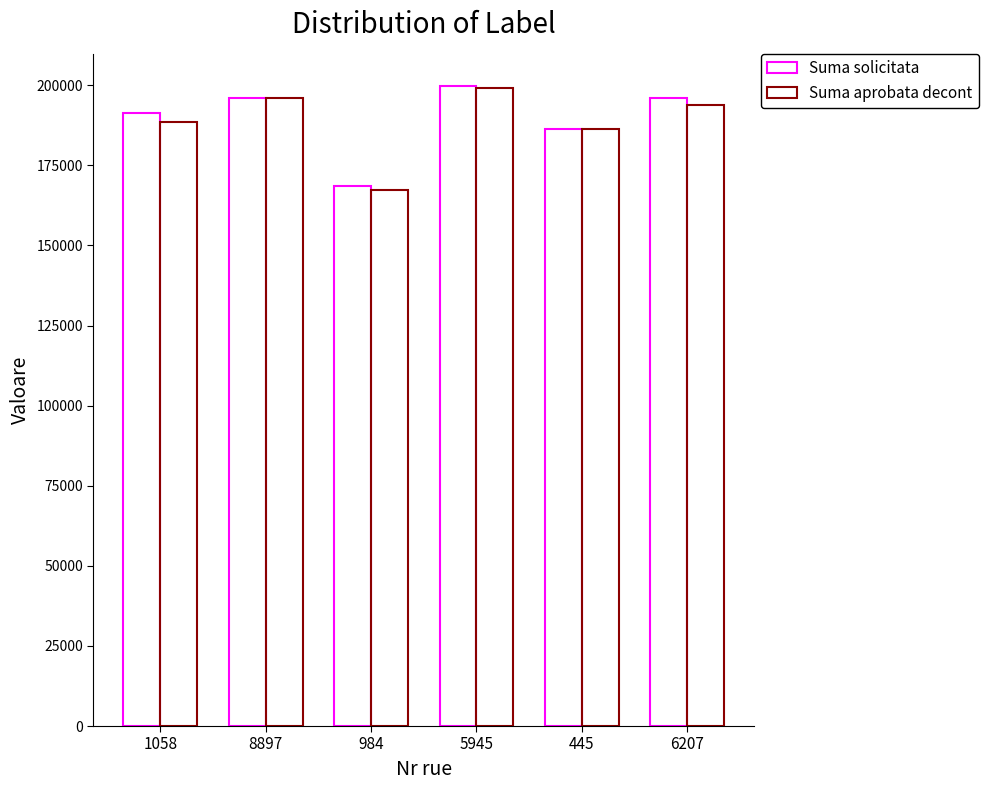

Count the number of data series in this chart.

2